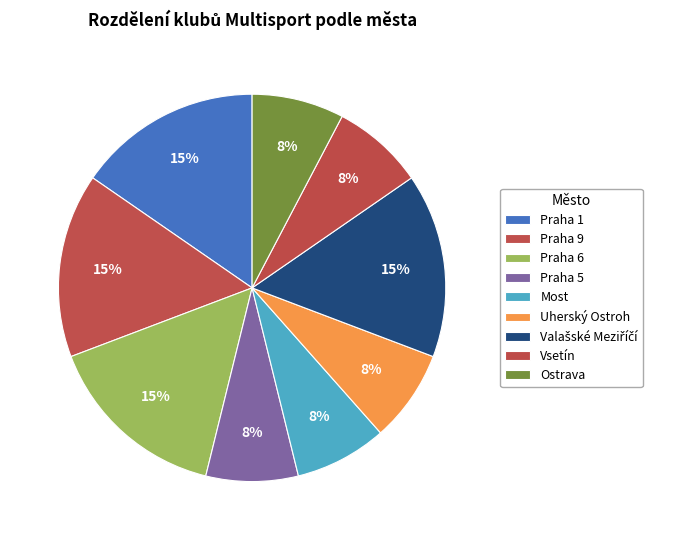

Between Uherský Ostroh and Valašské Meziříčí, which is larger?

Valašské Meziříčí